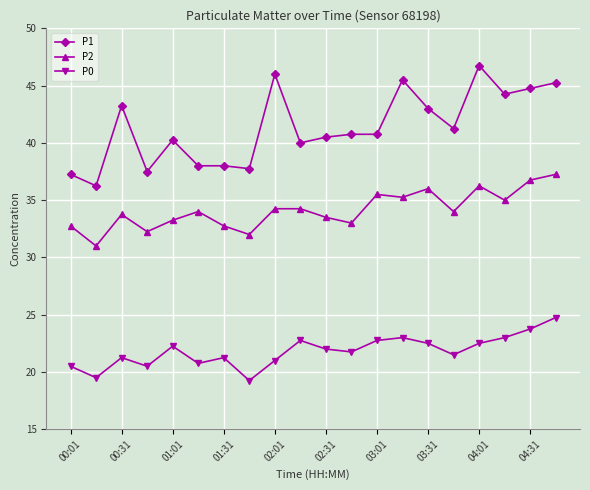

What are all the series names shown in the legend?

P1, P2, P0